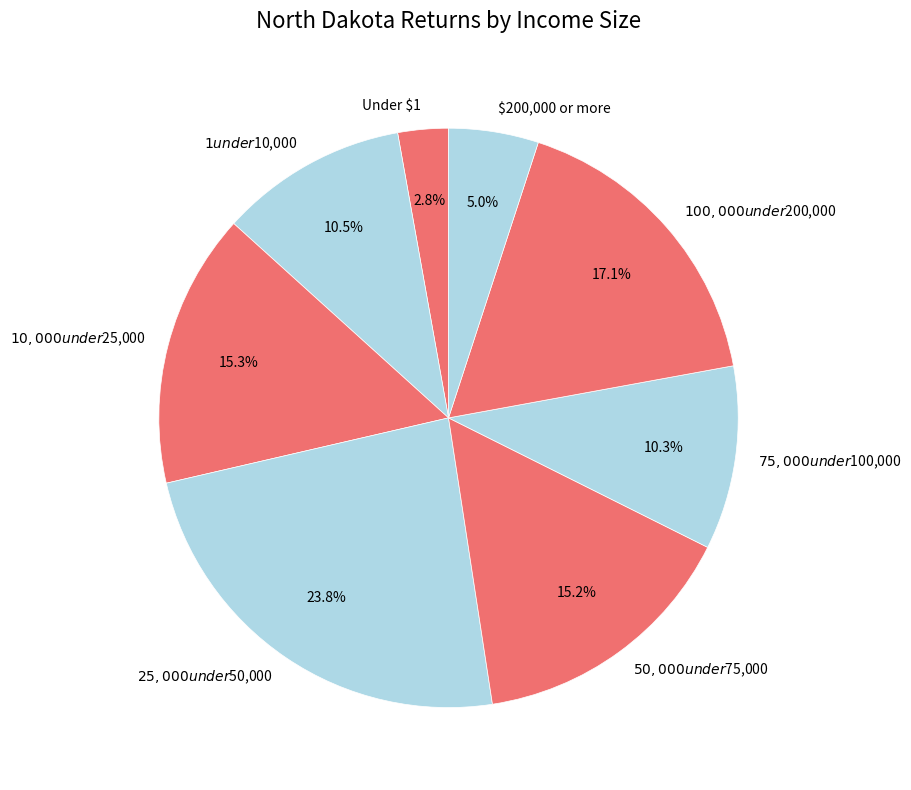

How many segments does this pie chart have?

8